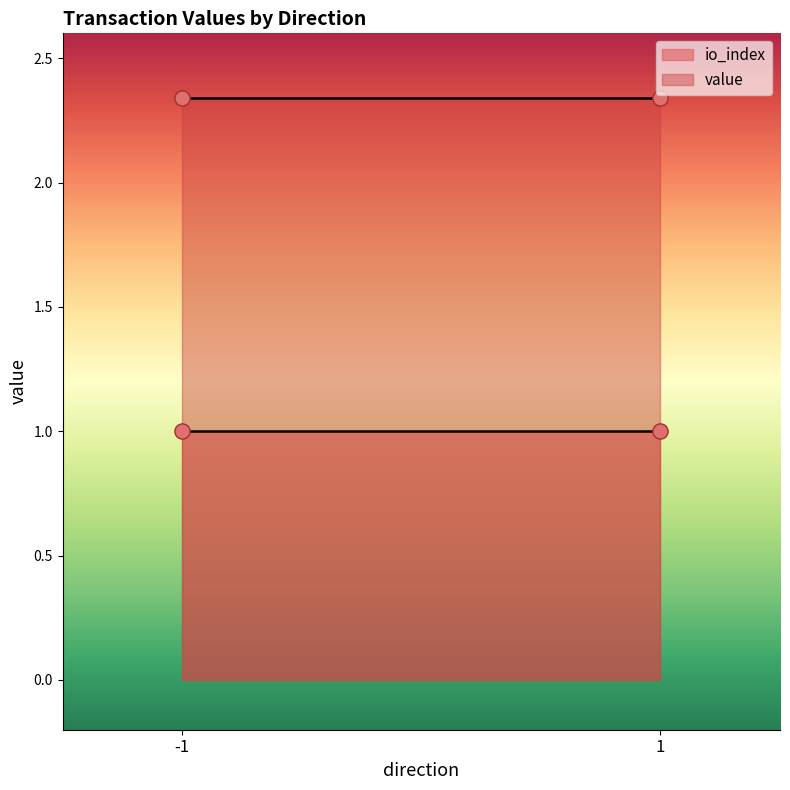

Which series contains the highest Y value?

value